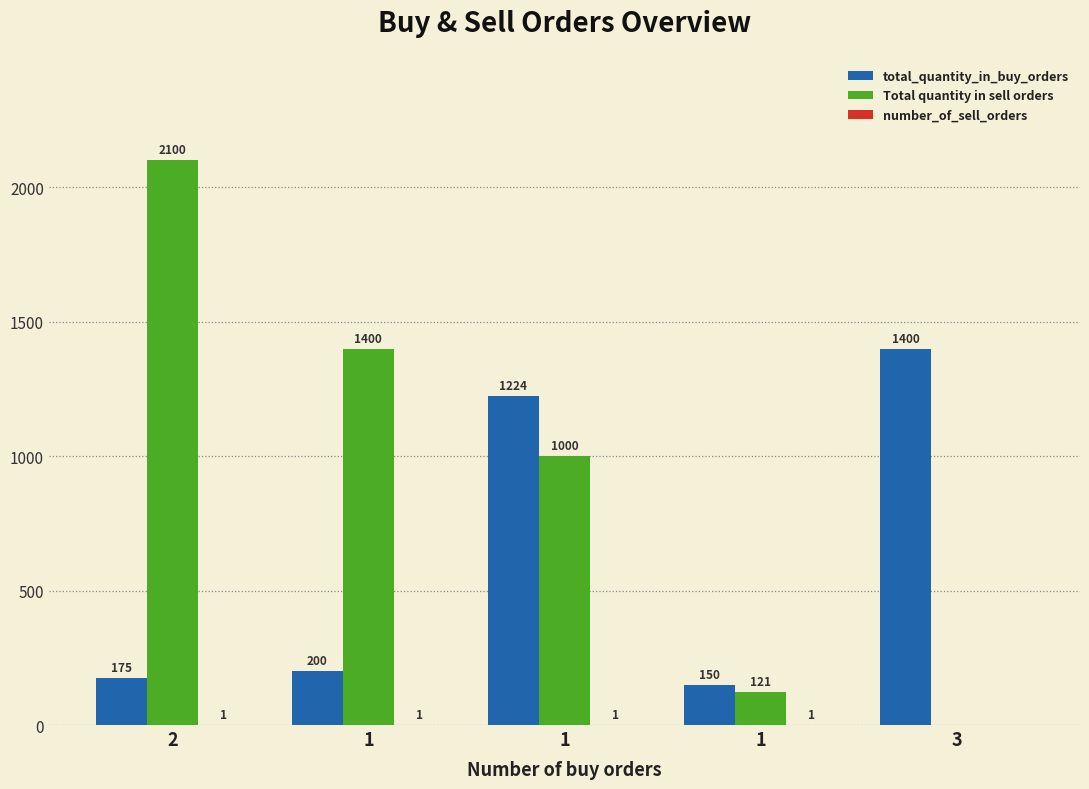

What is the difference between the maximum and minimum values in the Total quantity in sell orders series?

2100